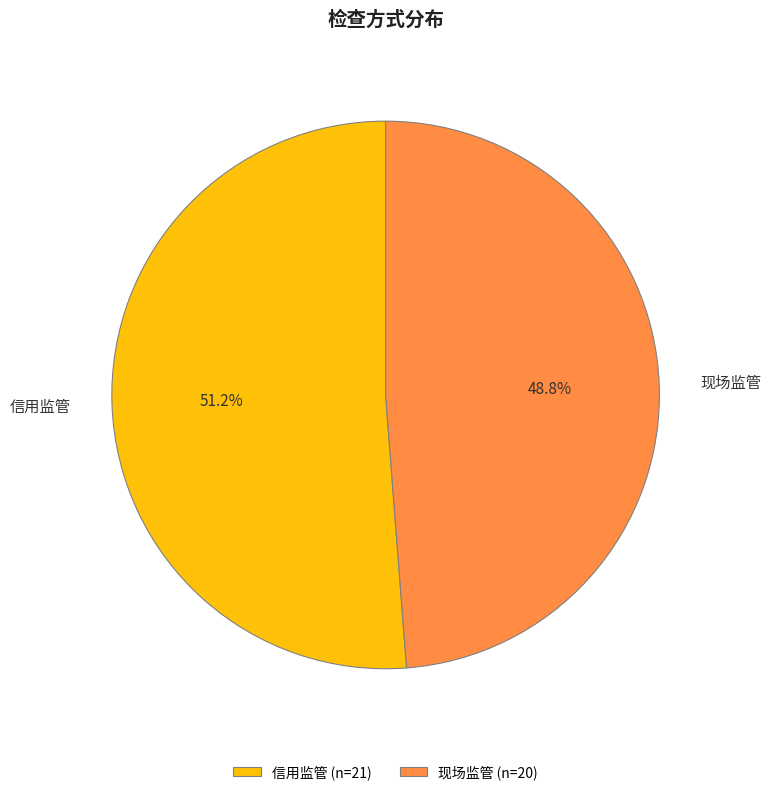

Count the number of slices in the pie.

2